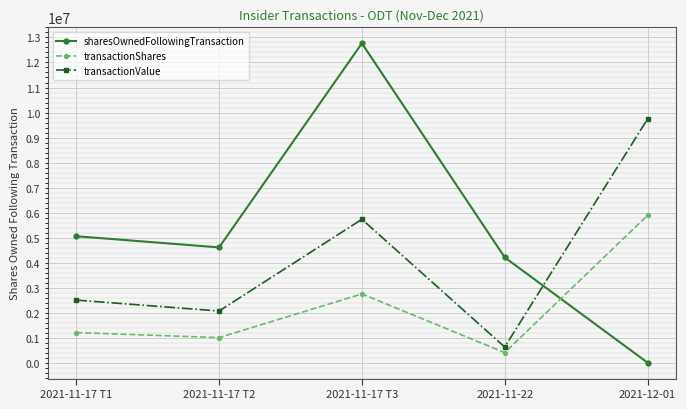

Reading left to right, list all the values displayed in this chart.

sharesOwnedFollowingTransaction: 2021-11-17 T1=5052842	2021-11-17 T2=4607086	2021-11-17 T3=12767435	2021-11-22=4207086	2021-12-01=0
transactionShares: 2021-11-17 T1=1200000	2021-11-17 T2=1000000	2021-11-17 T3=2747131	2021-11-22=400000	2021-12-01=5887610
transactionValue: 2021-11-17 T1=2499948	2021-11-17 T2=2062775	2021-11-17 T3=5730557	2021-11-22=623340	2021-12-01=9741063